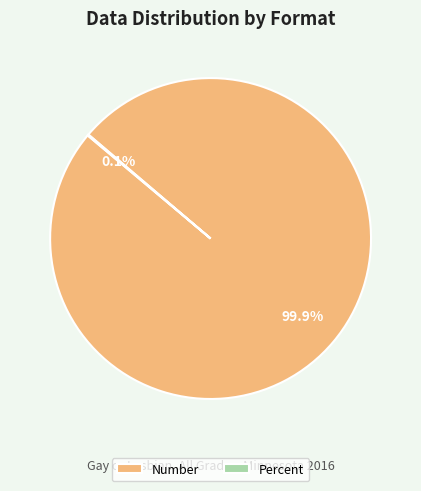

Which slice is the largest?

Number